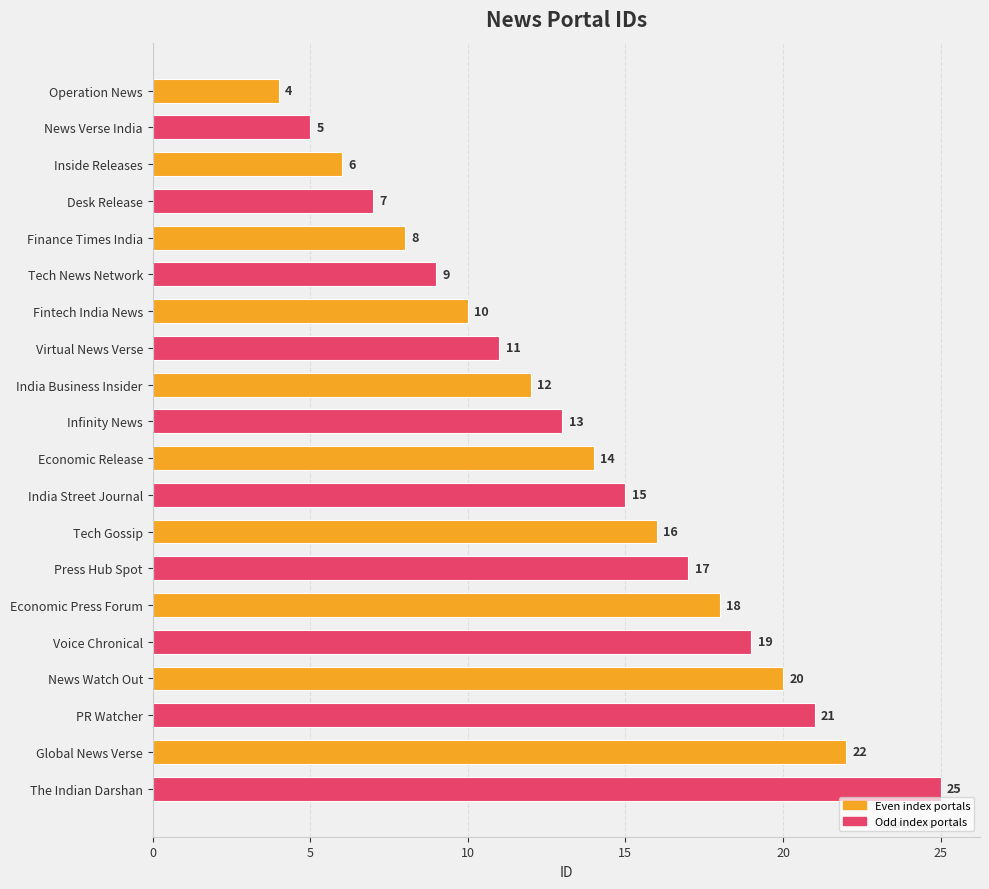

What is the difference between the maximum and minimum values?

21